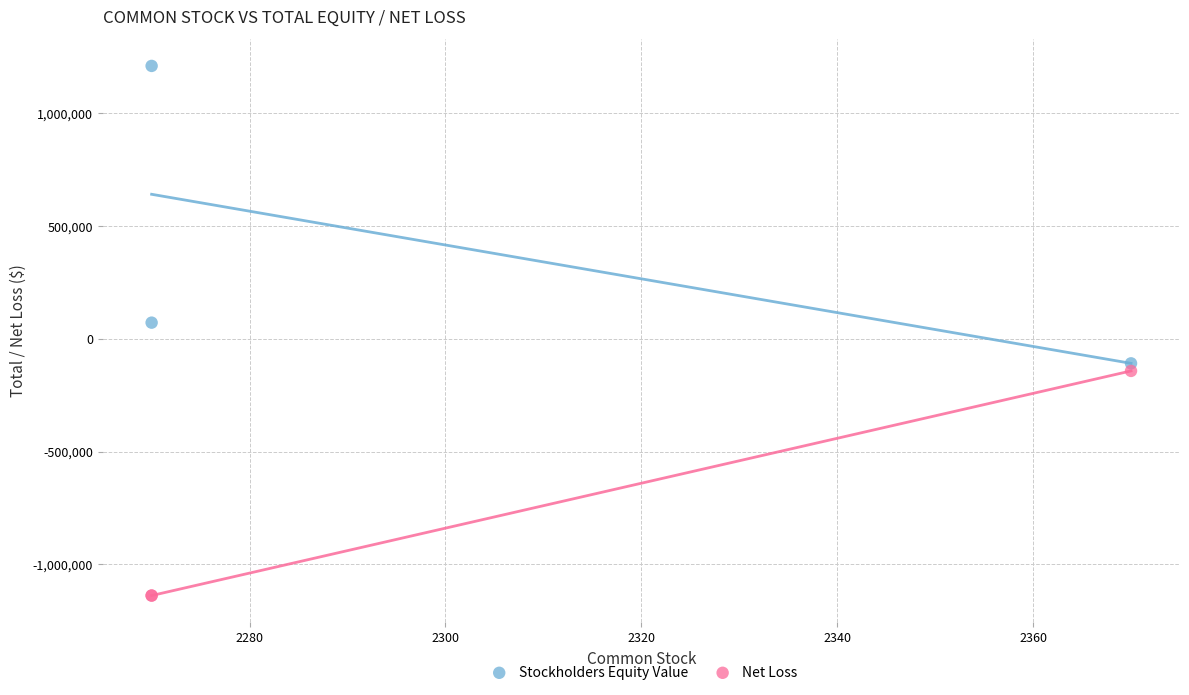

What is the X range (max minus min) for the scatter plot?

100